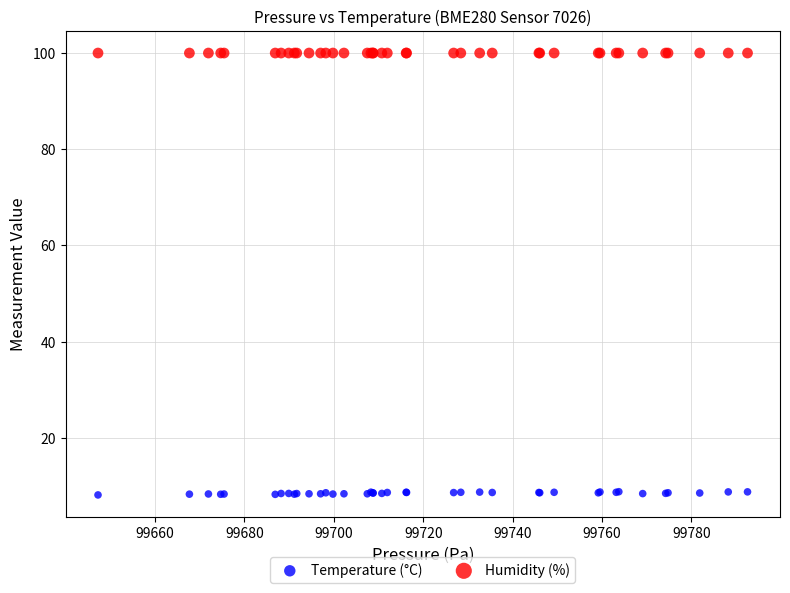

What are all the series names shown in the legend?

Temperature (°C), Humidity (%)